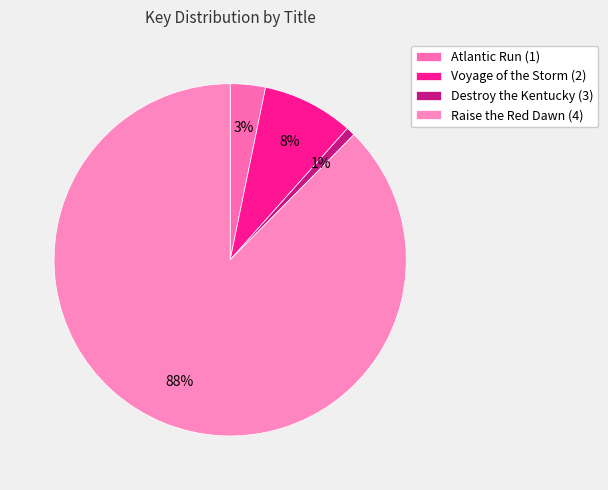

How many segments does this pie chart have?

4